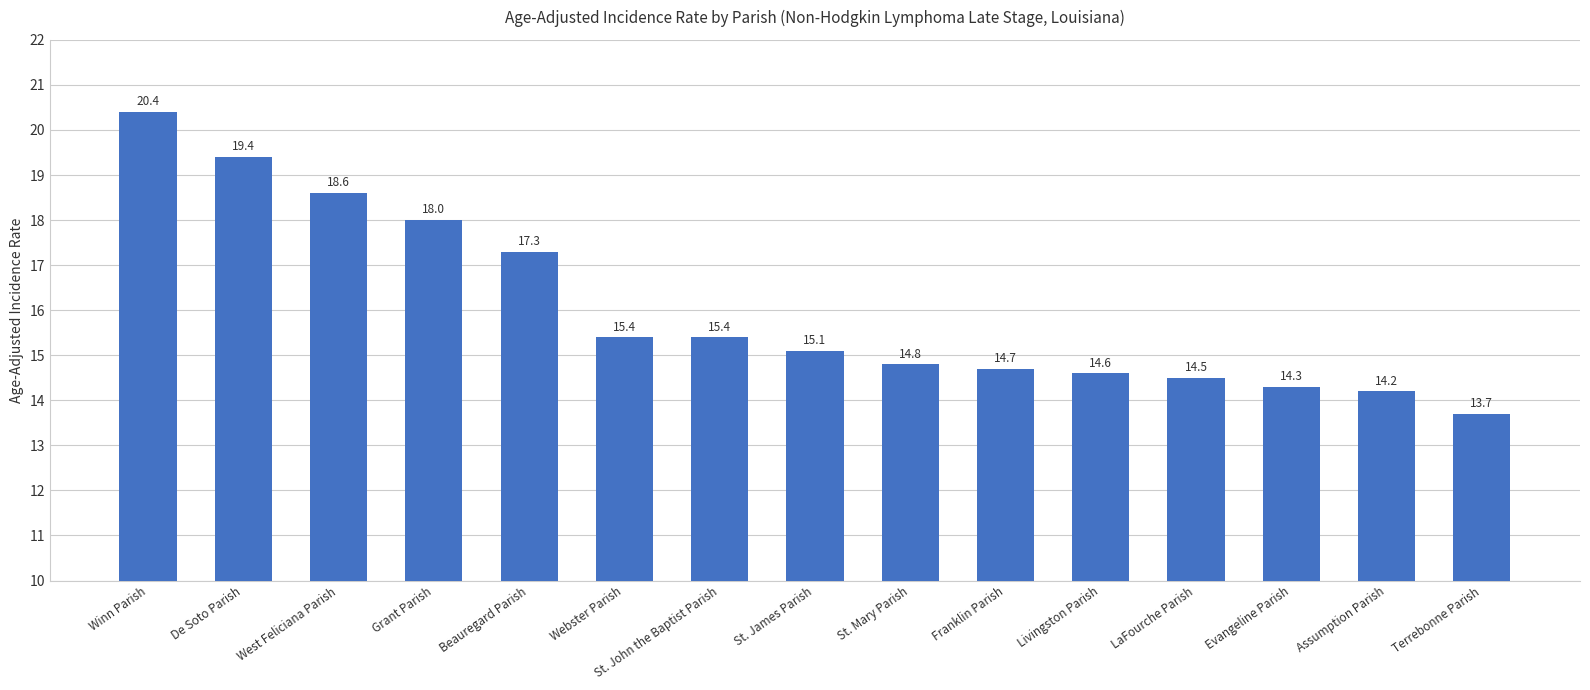

At which label does the data first exceed 15?

Winn Parish